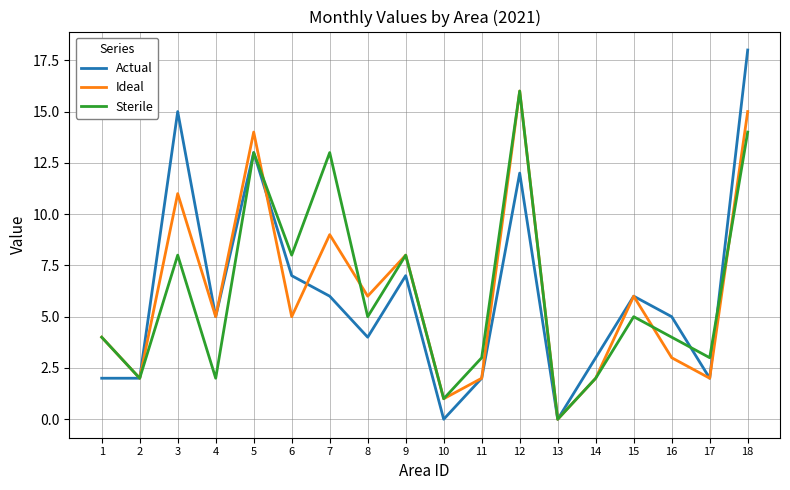

Between 8 and 13, which series saw the biggest shift?

Ideal